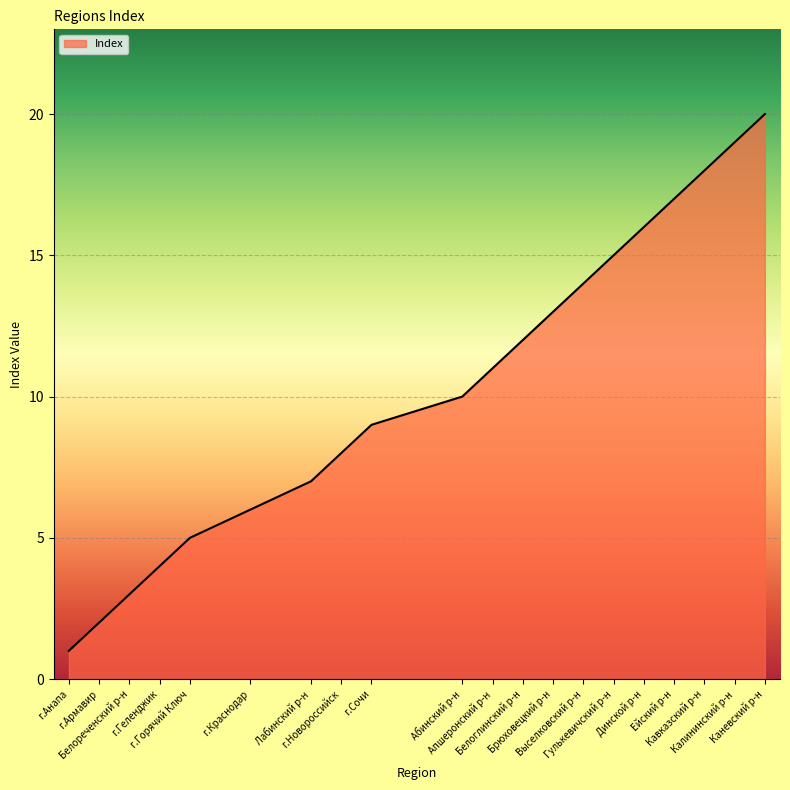

Is it true that the value at Абинский р-н is 10?

True